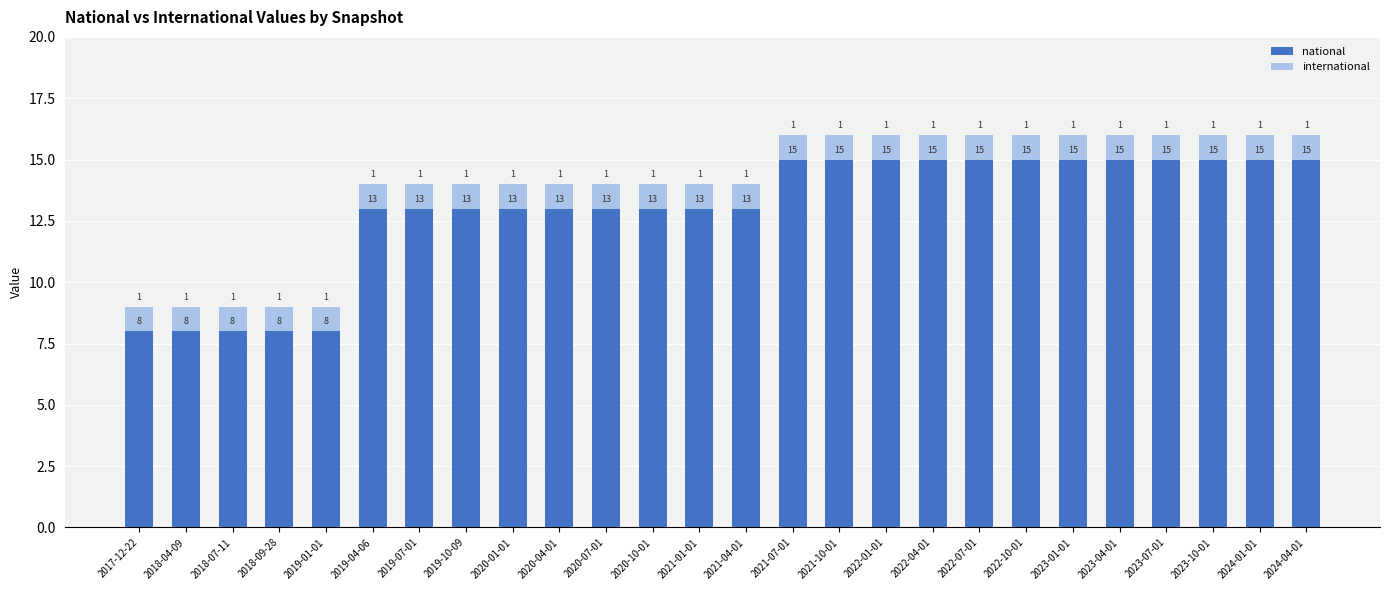

True or false: national has a value of 9 at 2020-04-01.

False